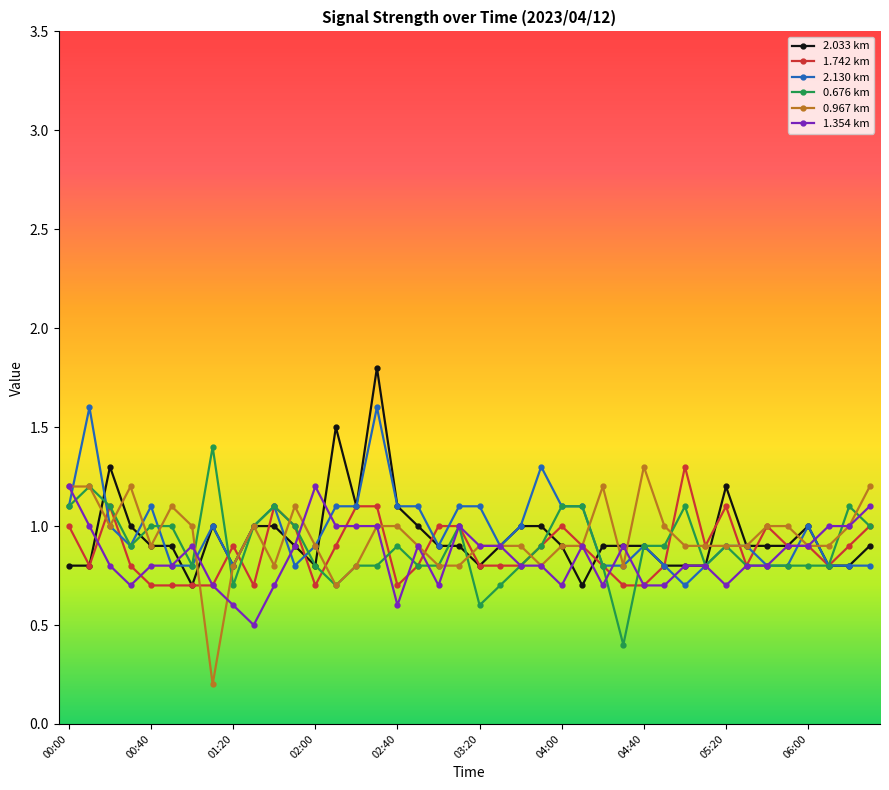

What is the difference between the second highest and minimum values in the 1.354 km series?

0.7